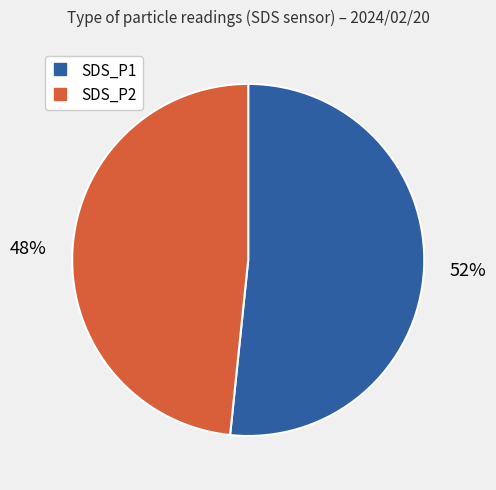

To the nearest percent, what percentage of the pie is SDS_P2?

48%